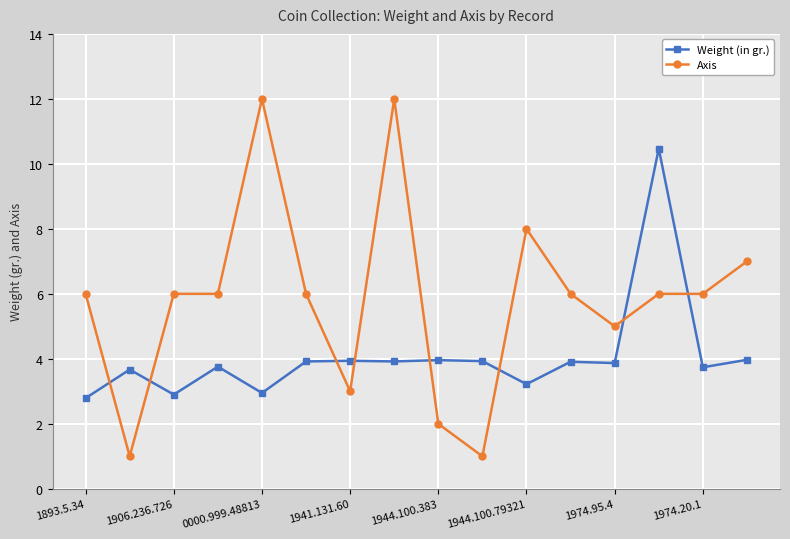

True or false: Weight (in gr.) has more than 0 points higher than both neighbors.

True